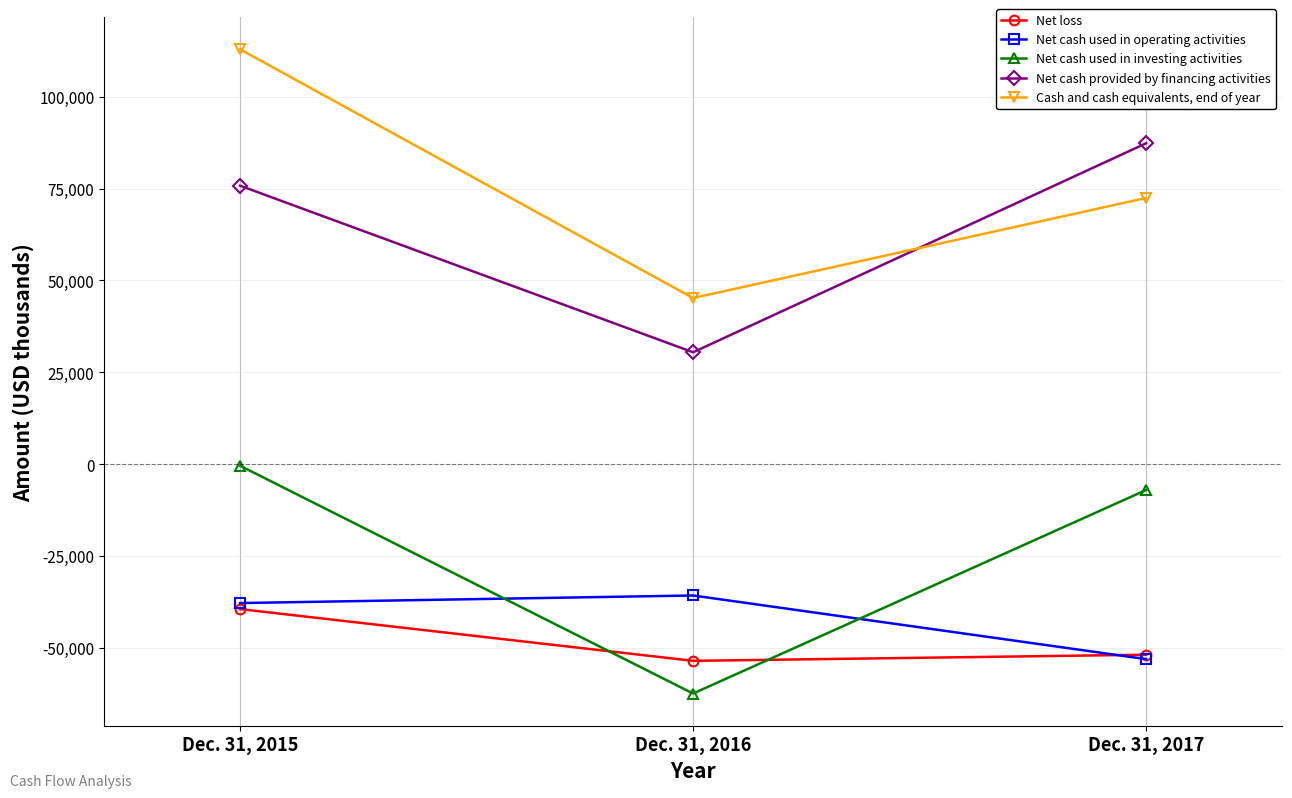

Reading left to right, extract all data points from this chart.

Net loss: Dec. 31, 2015=-39445	Dec. 31, 2016=-53530	Dec. 31, 2017=-51862
Net cash used in operating activities: Dec. 31, 2015=-37801	Dec. 31, 2016=-35740	Dec. 31, 2017=-53059
Net cash used in investing activities: Dec. 31, 2015=-427	Dec. 31, 2016=-62421	Dec. 31, 2017=-7039
Net cash provided by financing activities: Dec. 31, 2015=75795	Dec. 31, 2016=30454	Dec. 31, 2017=87338
Cash and cash equivalents, end of year: Dec. 31, 2015=112921	Dec. 31, 2016=45214	Dec. 31, 2017=72454